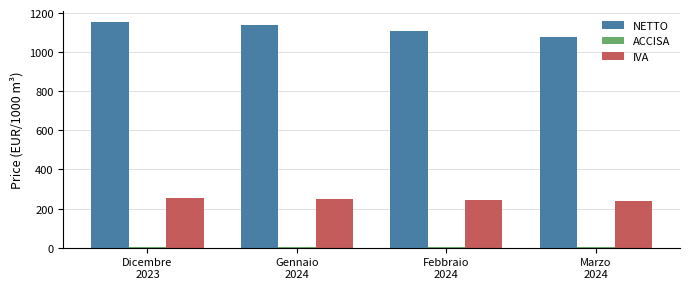

What position from the right is Gennaio
2024?

3